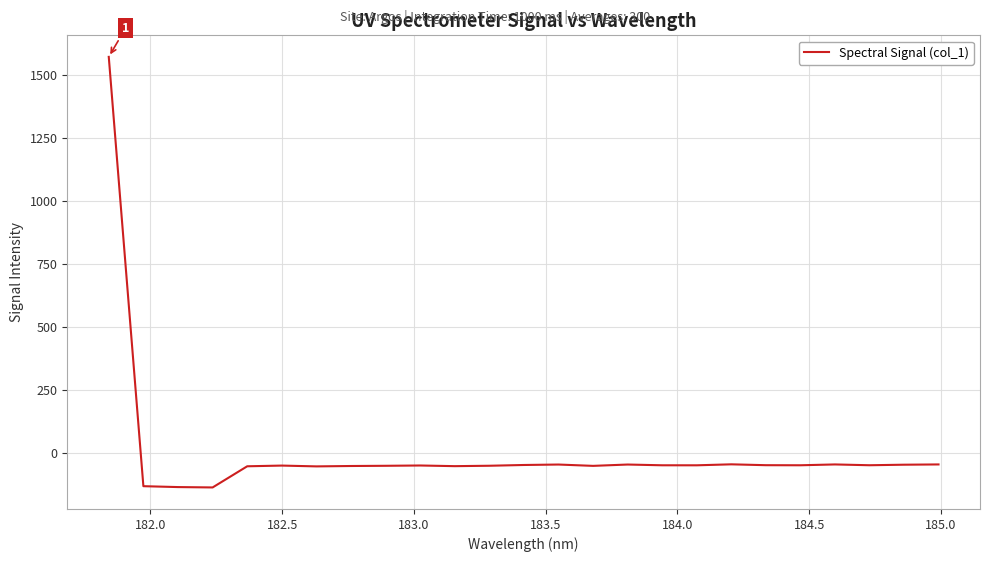

How many negative values are there?

24